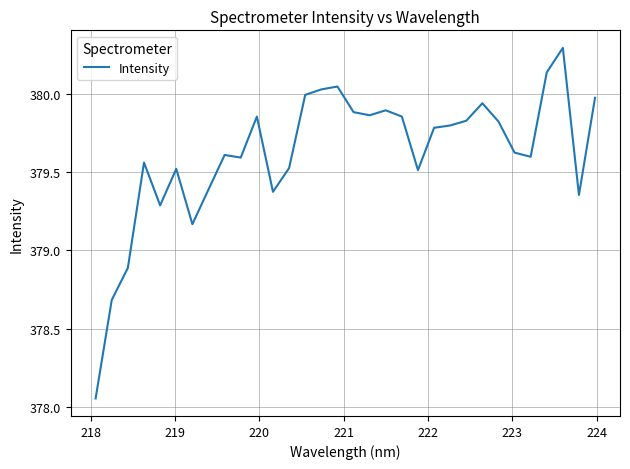

Count the number of values greater than 379.

29